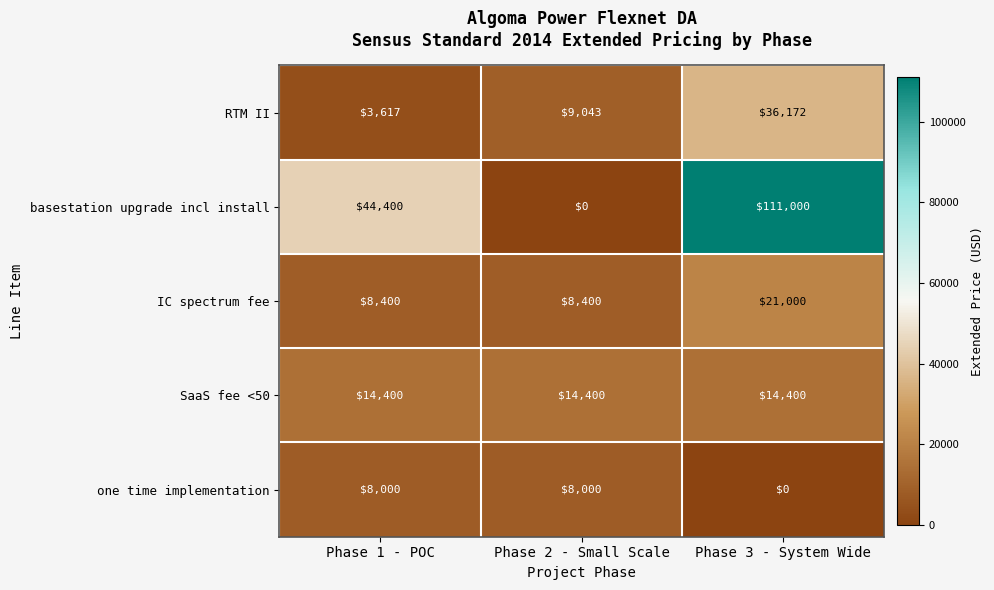

What is the sum of the RTM II values at Phase 3 - System Wide and Phase 2 - Small Scale?

45215